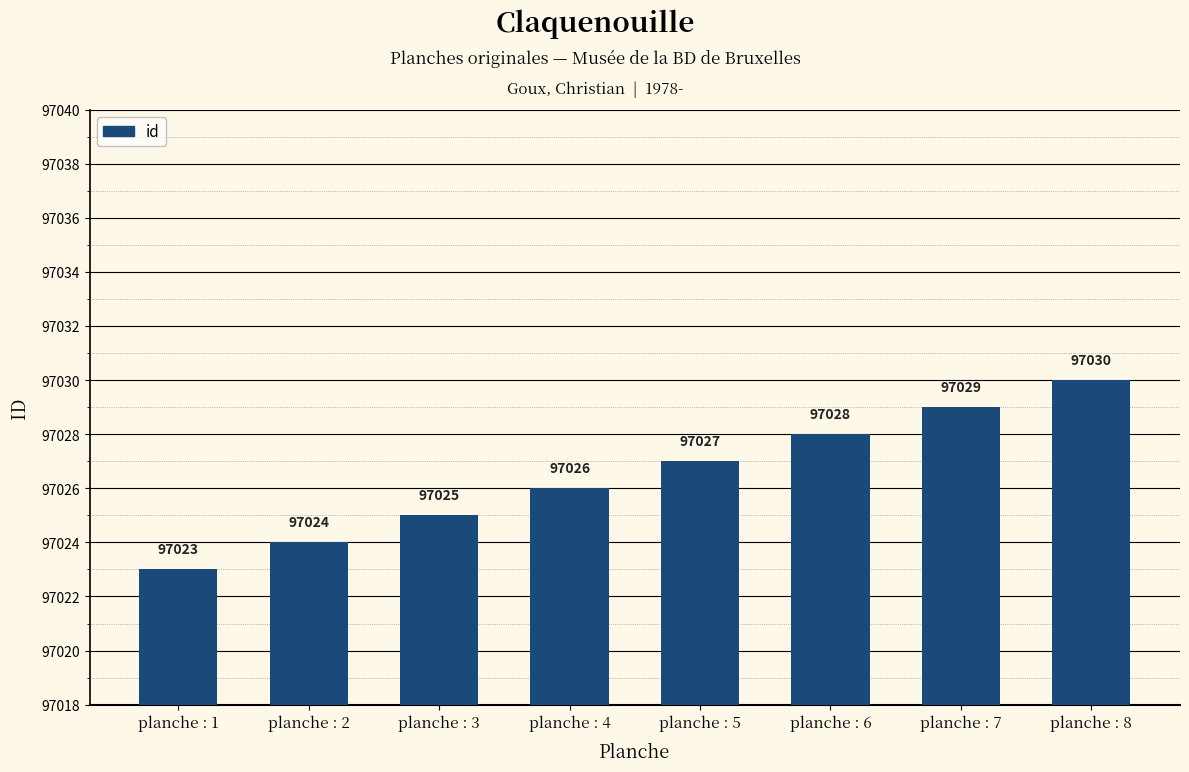

The chart shows a value of 97029 at planche : 7. True or false?

True